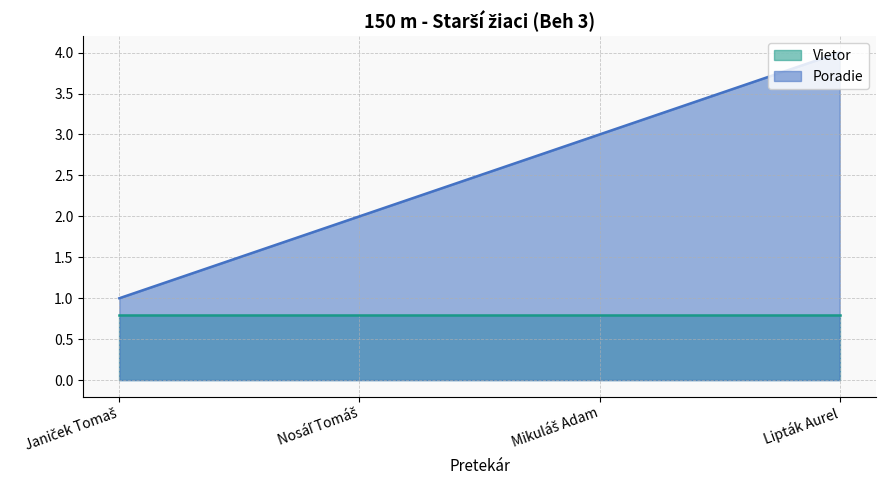

What position from the right is Janiček Tomaš?

4